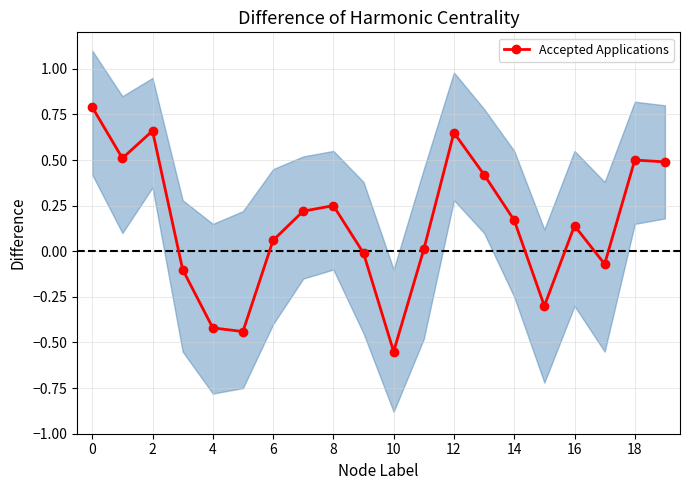

Where is the first local maximum for Accepted Applications?

2